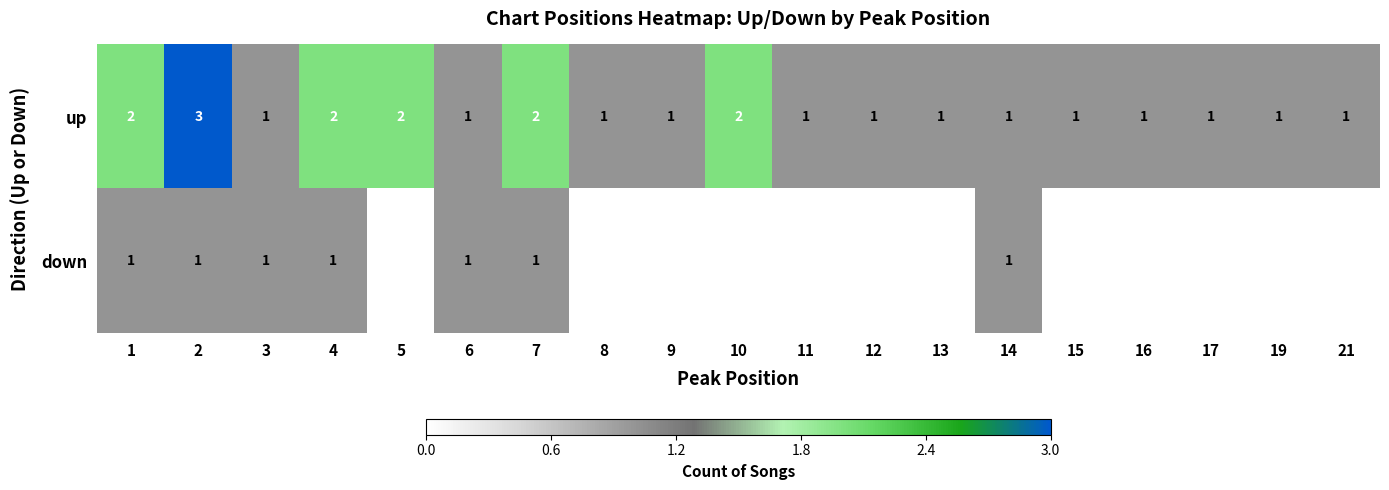

What is the total value across all series at 1?

3